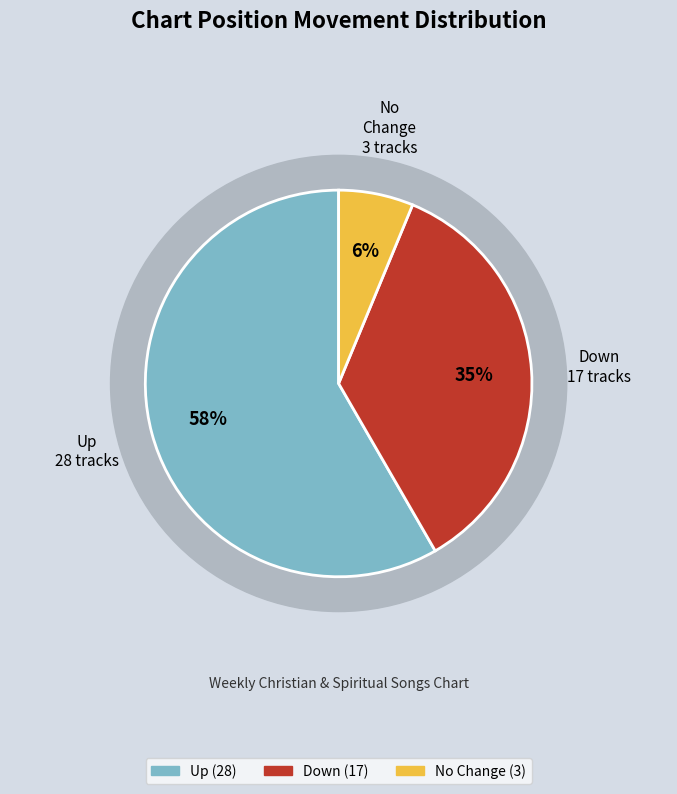

What is the majority slice?

up